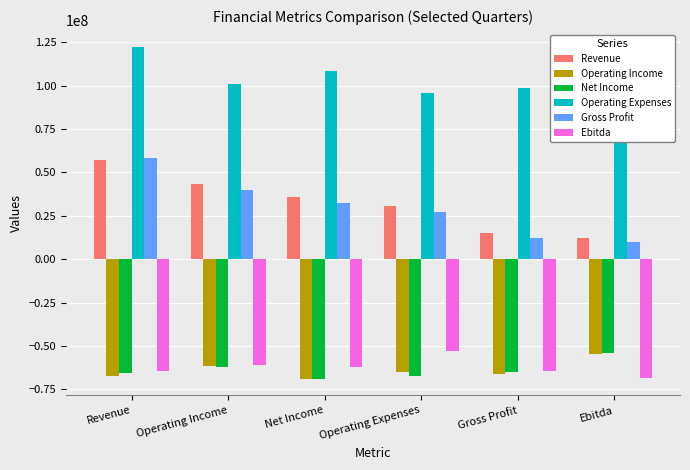

What is the difference between the highest and lowest values at Operating Income?

163292000